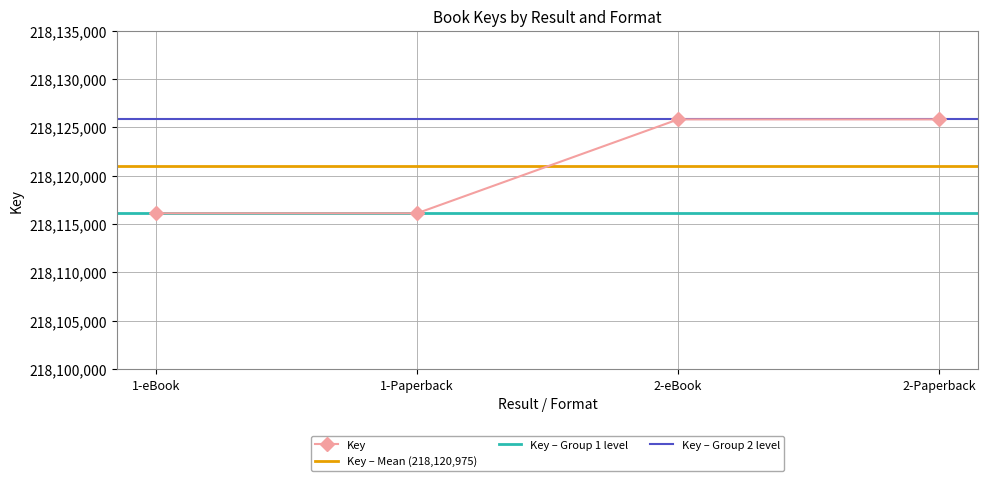

How many categories are shown in the chart?

4